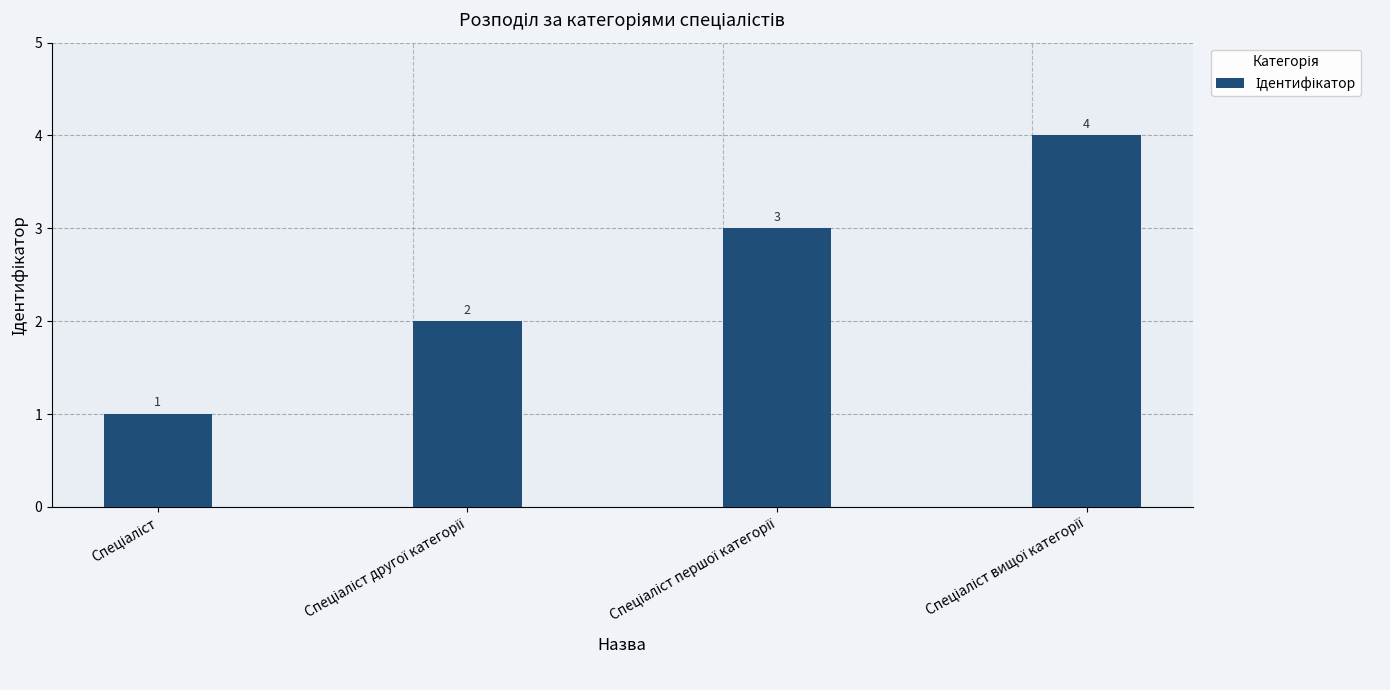

How many values are between 2 and 4?

3